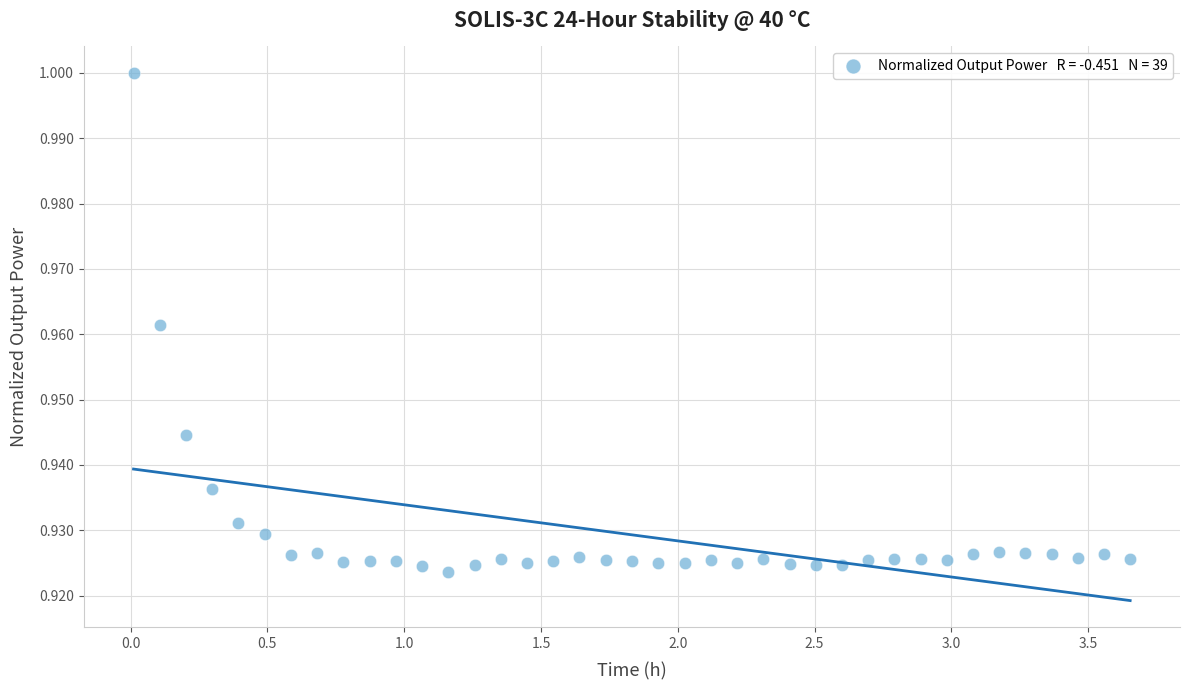

What is the range of X values (max minus min)?

3.6